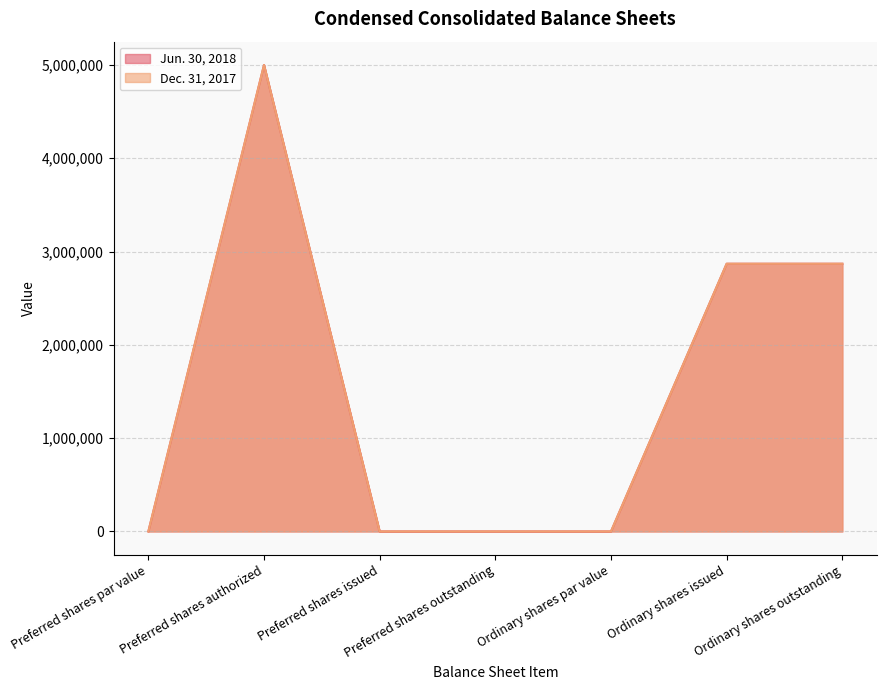

True or false: Dec. 31, 2017 has more than 0 points higher than both neighbors.

True